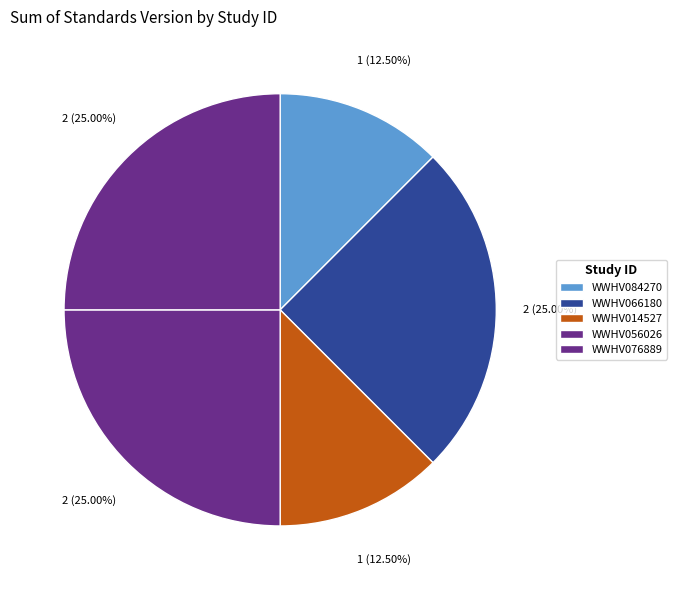

Count the number of slices in the pie.

5